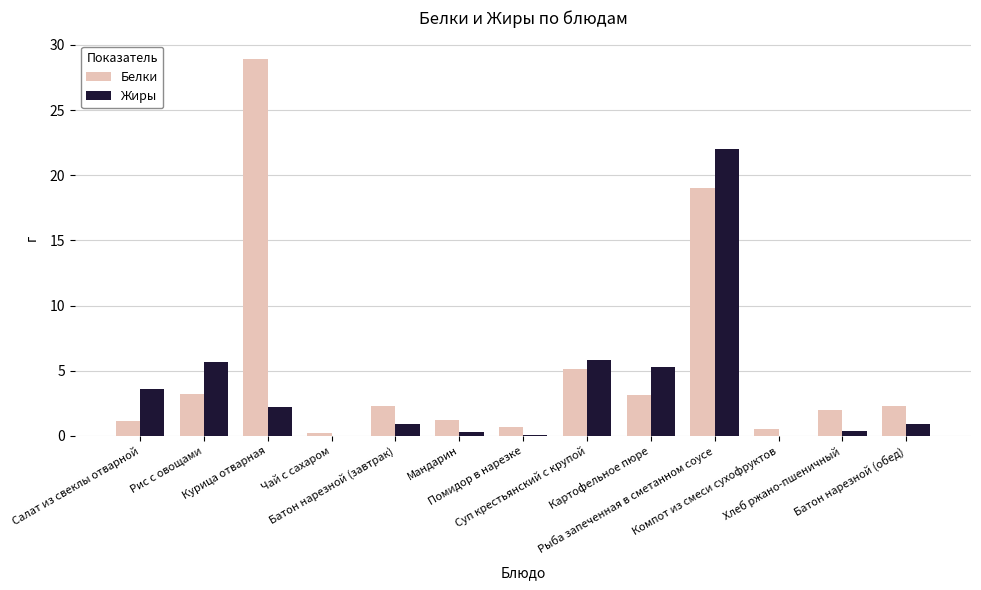

Read the Белки value at Помидор в нарезке.

0.7